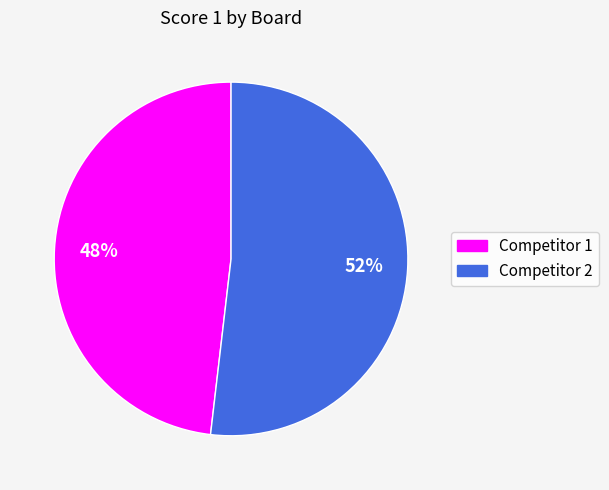

To the nearest percent, what is the average slice percentage?

50%